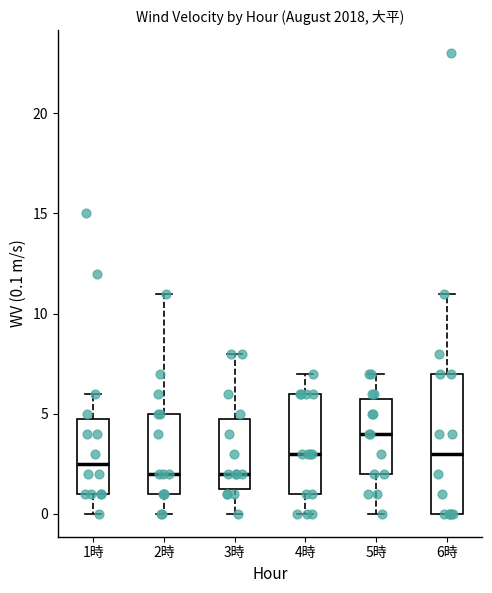

Which box's median line is the highest?

5時